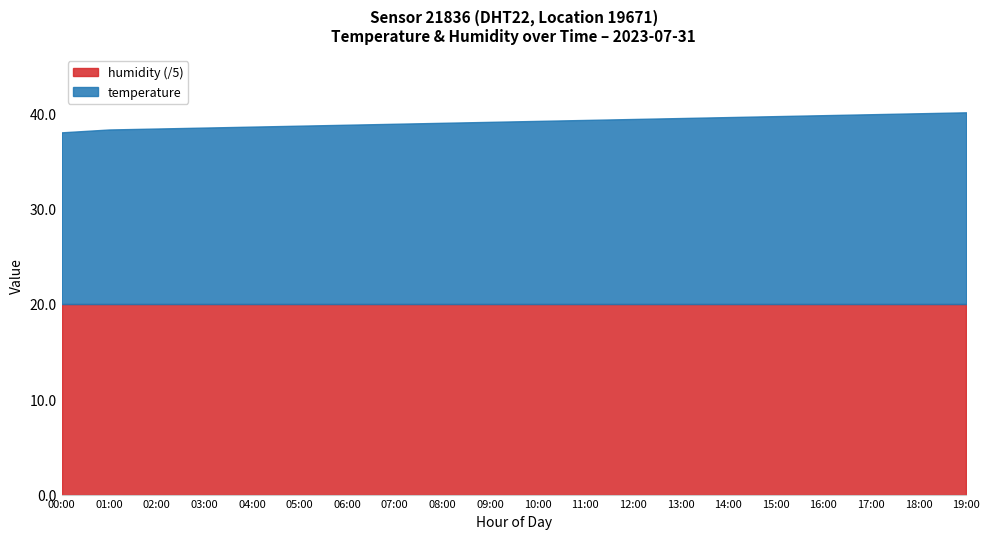

How many categories are shown in the chart?

20